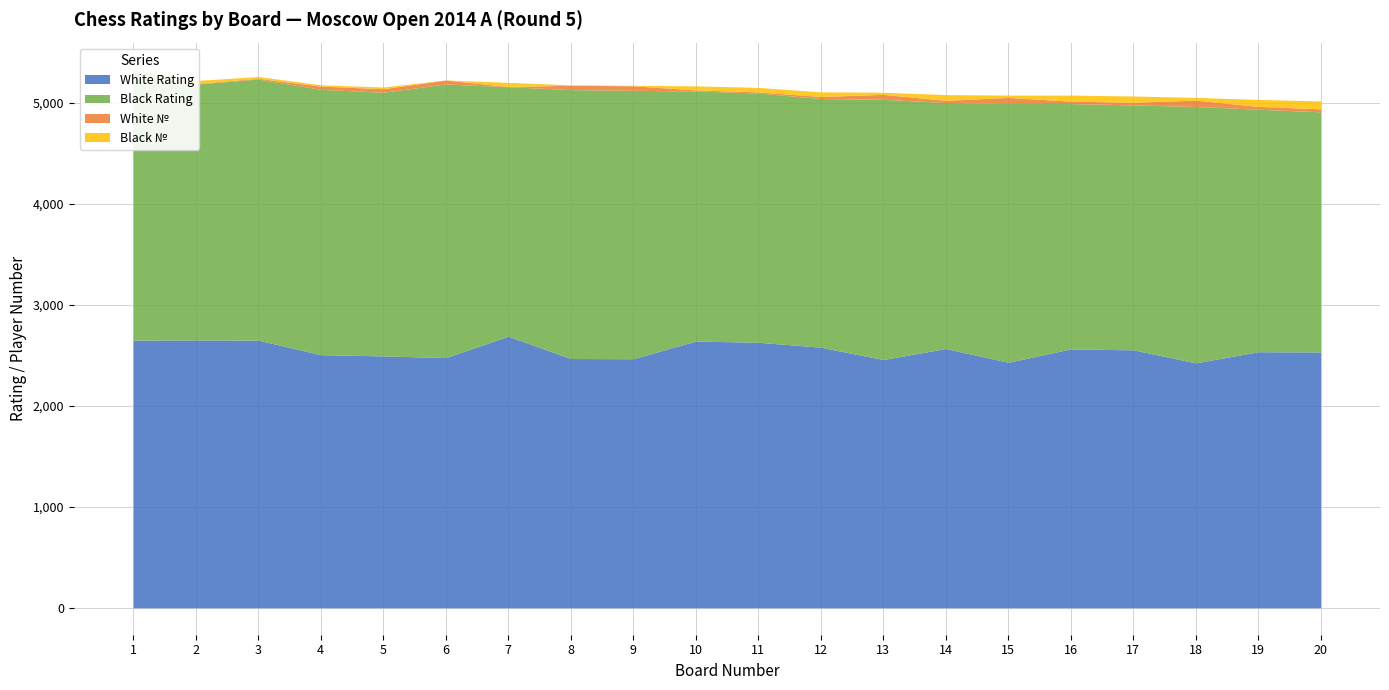

How many interior local valleys does the Black № series have?

6